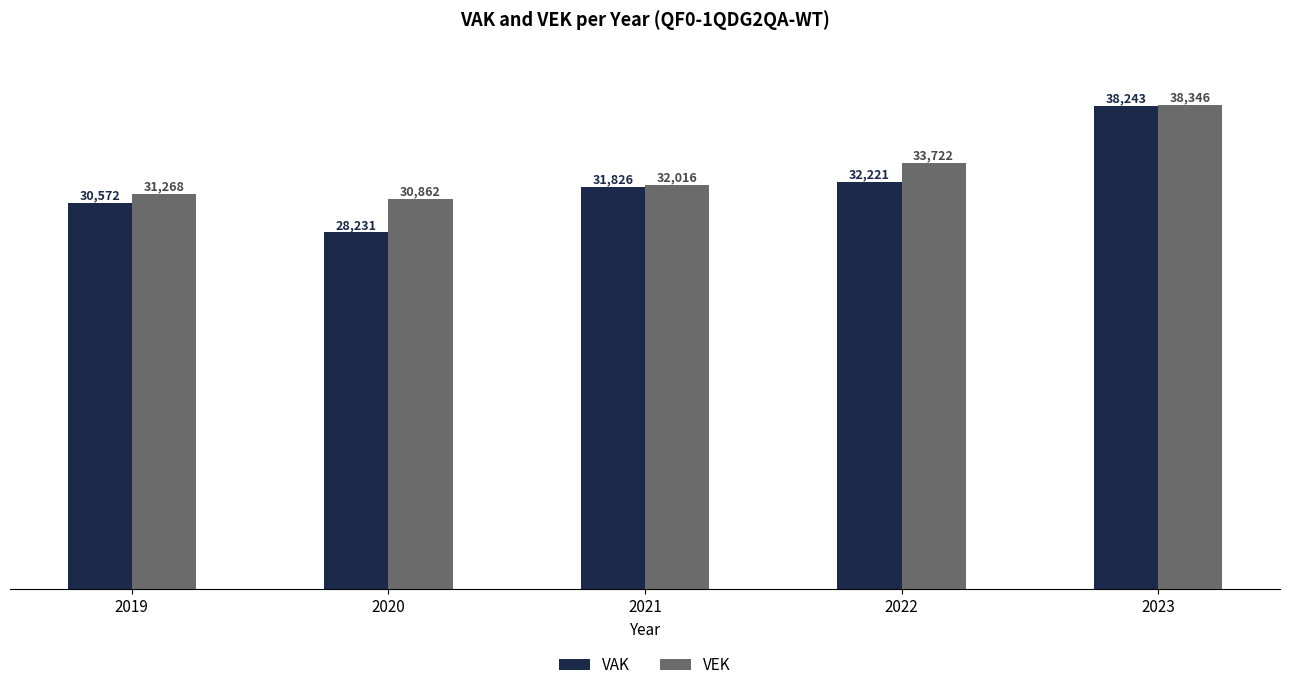

At which category is the sum across all series the highest?

2023